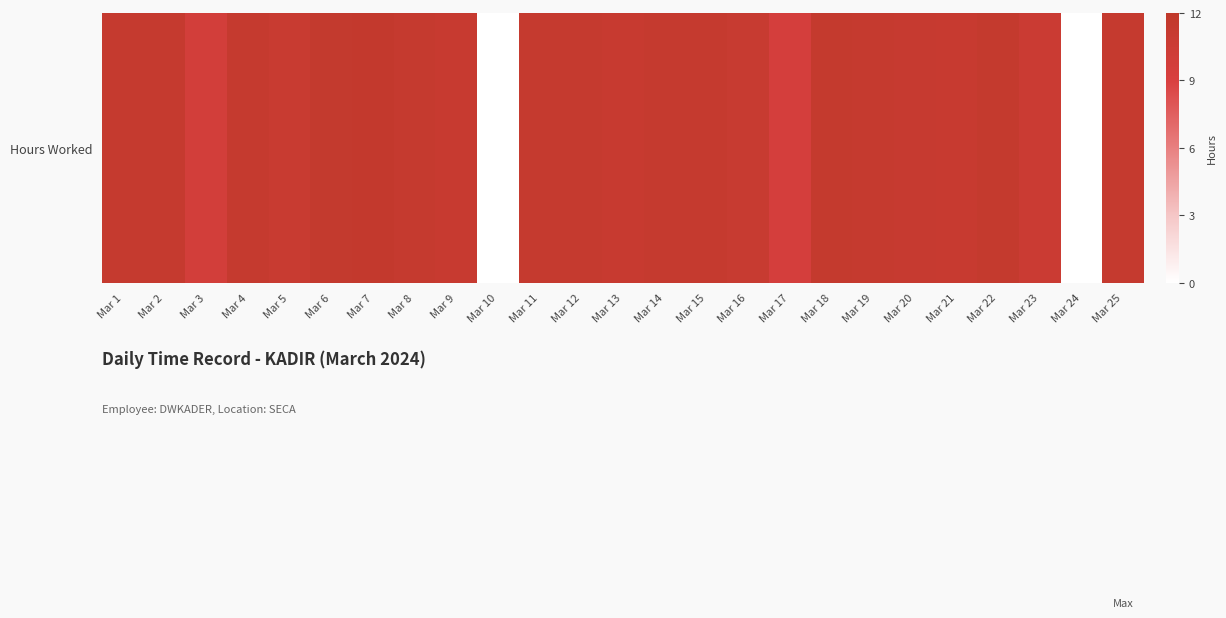

Rank the categories by value from lowest to highest.

Mar 10, Mar 24, Mar 17, Mar 3, Mar 23, Mar 5, Mar 16, Mar 13, Mar 9, Mar 21, Mar 20, Mar 2, Mar 19, Mar 25, Mar 12, Mar 4, Mar 8, Mar 1, Mar 15, Mar 11, Mar 14, Mar 18, Mar 22, Mar 6, Mar 7